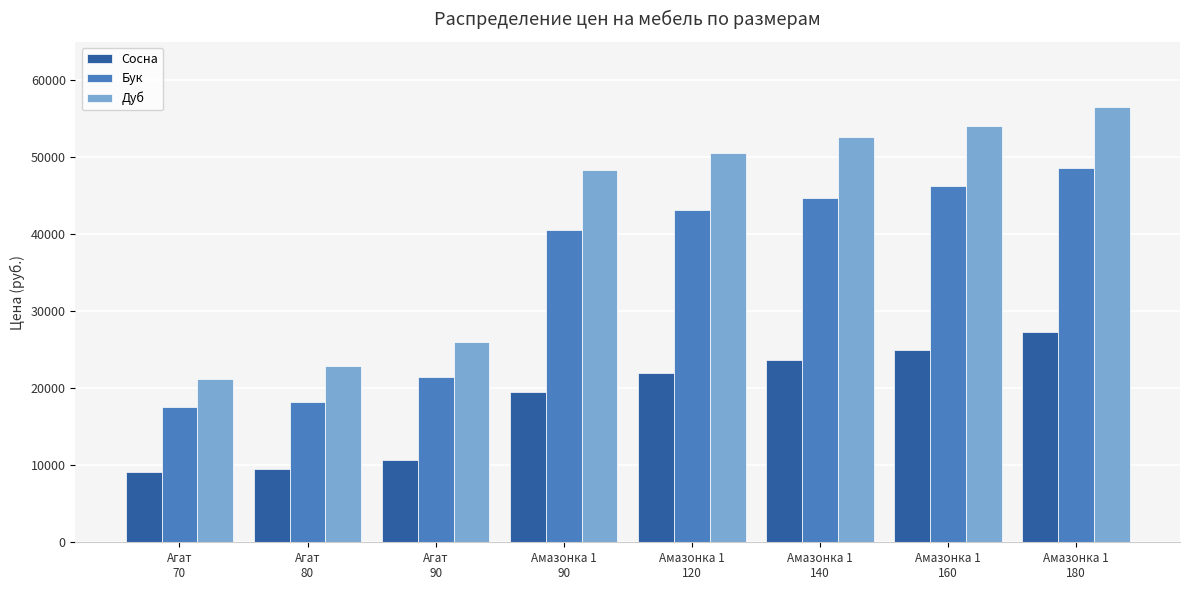

What is the label of the 8th bar from the left?

Амазонка 1
180